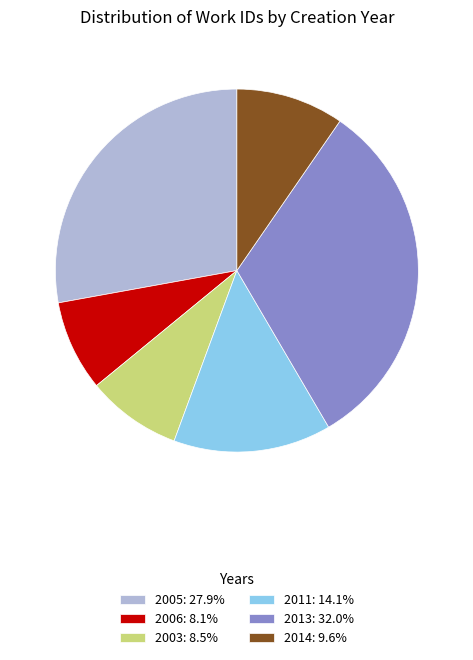

Count the number of slices in the pie.

6